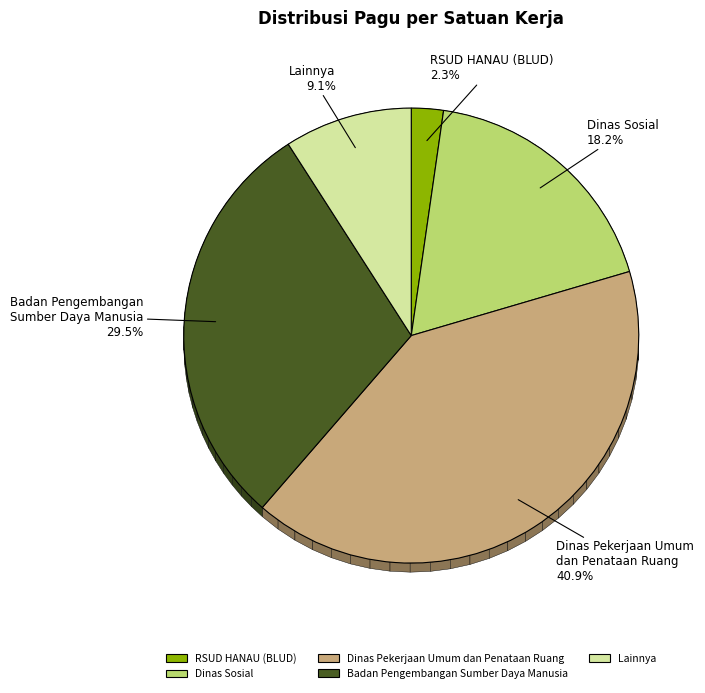

Which has a higher value, RSUD HANAU (BLUD) or Dinas Pekerjaan Umum dan Penataan Ruang?

Dinas Pekerjaan Umum dan Penataan Ruang